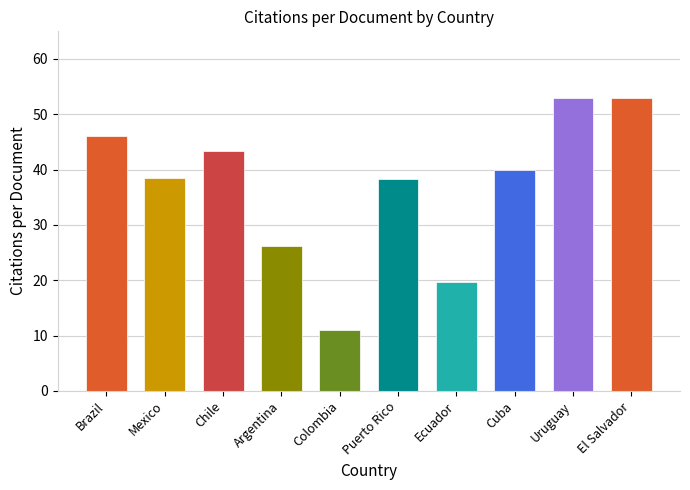

What is the ratio of the value at Ecuador to the value at Argentina?

0.8